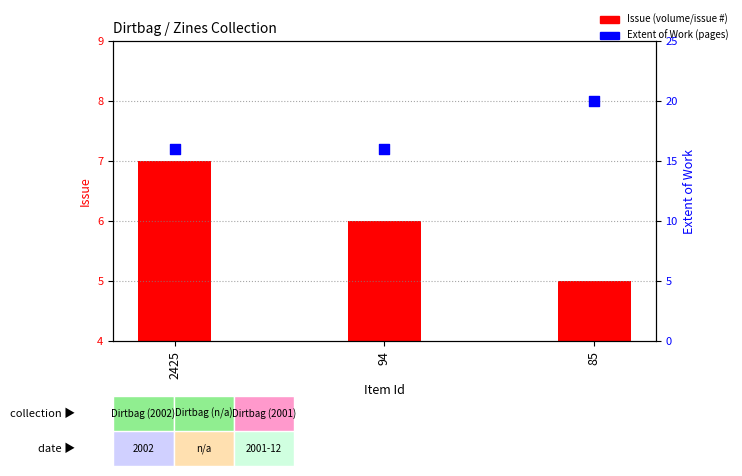

Which series contains the lowest Y value?

Issue (volume/issue #)